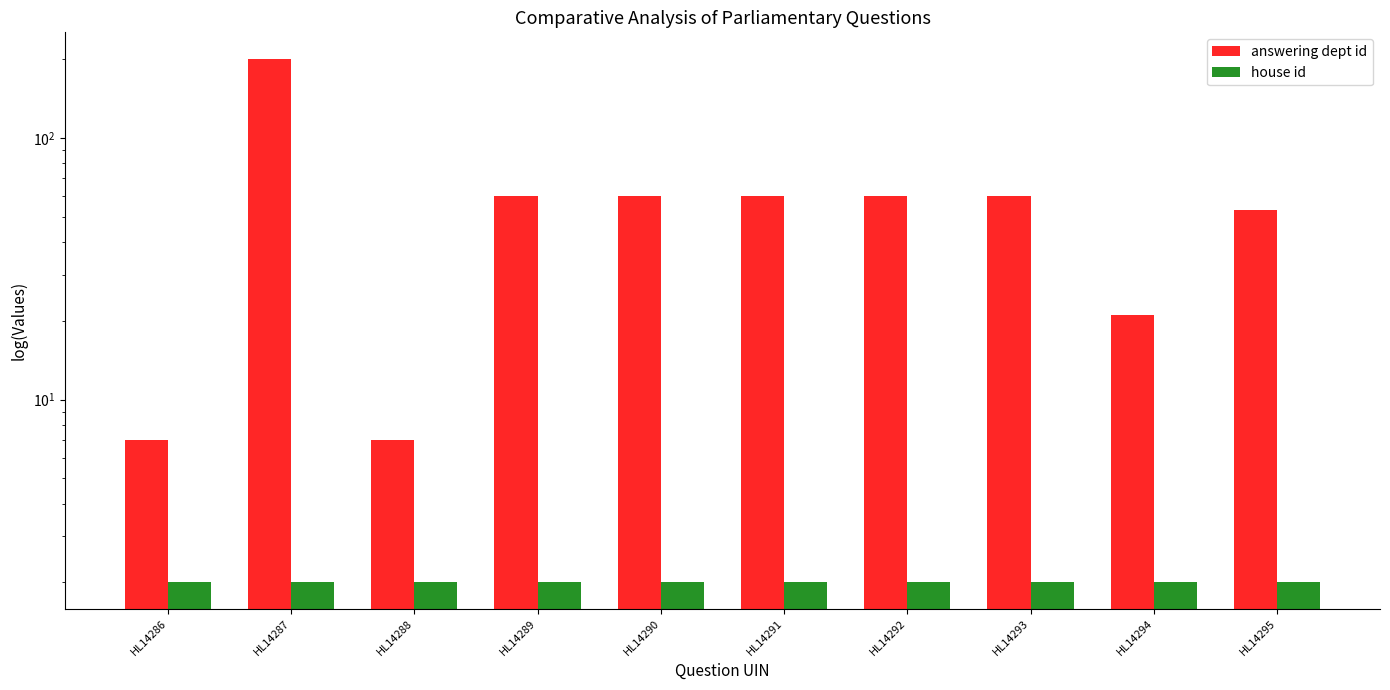

Where is answering dept id nearest to the value 104?

HL14289